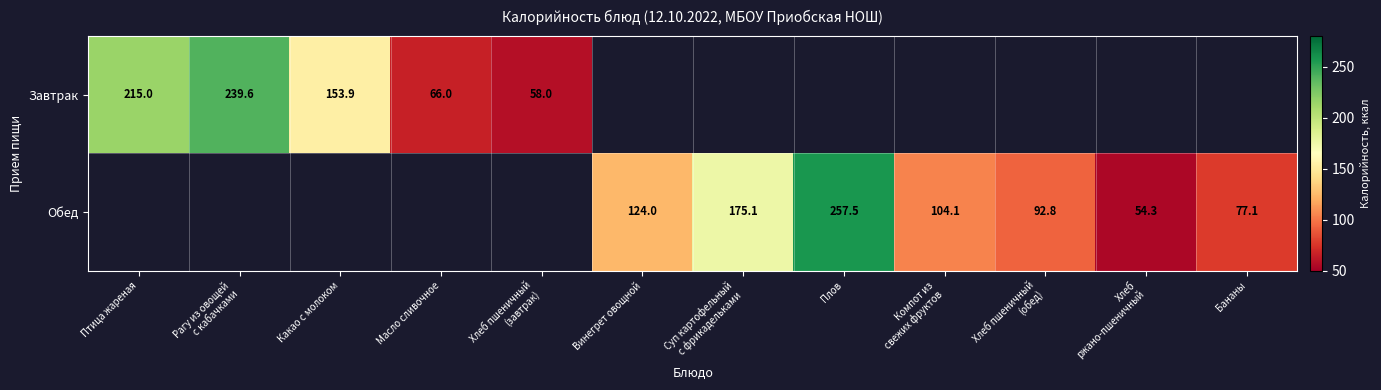

The Завтрак series shows 48.4 at Какао с молоком. True or false?

False